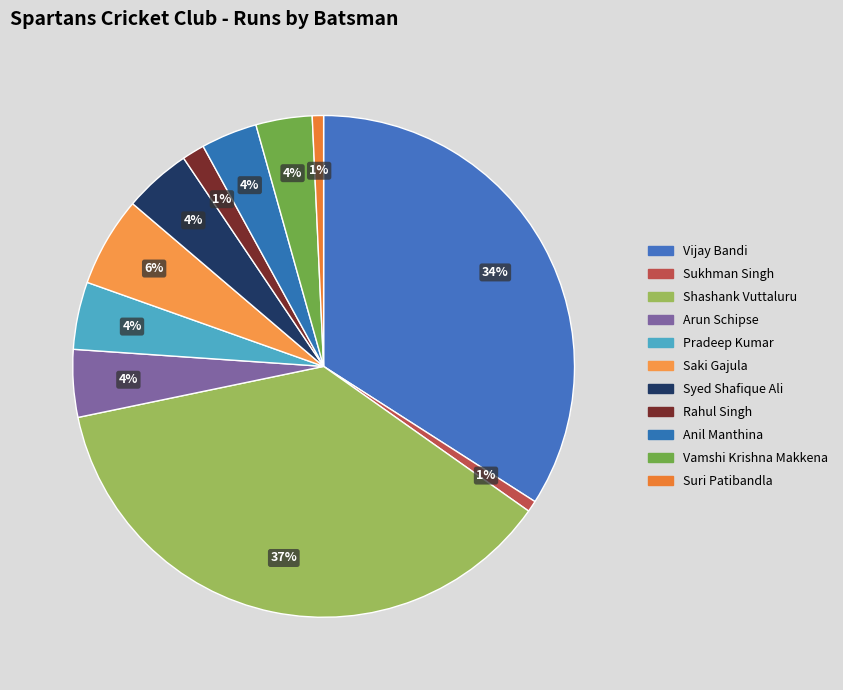

Which has a higher value, Pradeep Kumar or Anil Manthina?

Pradeep Kumar